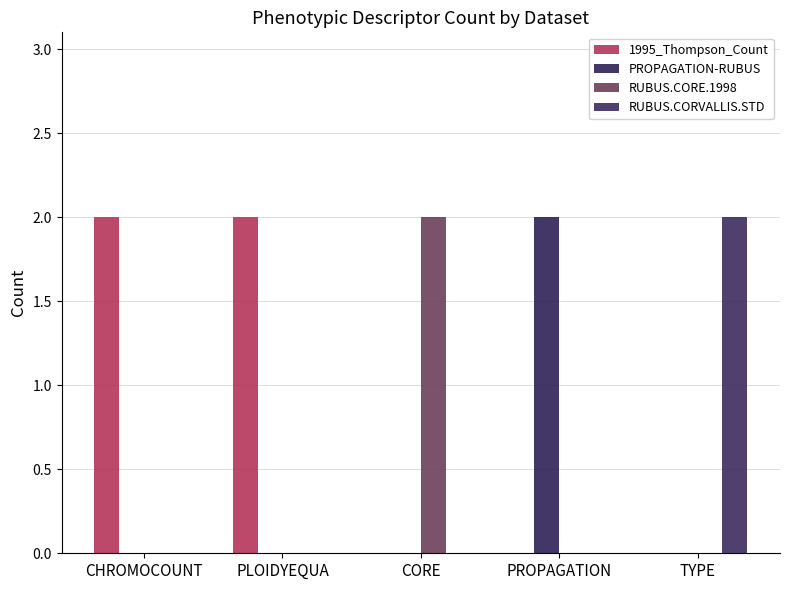

What is the difference between the RUBUS.CORE.1998 values at CHROMOCOUNT and CORE?

2